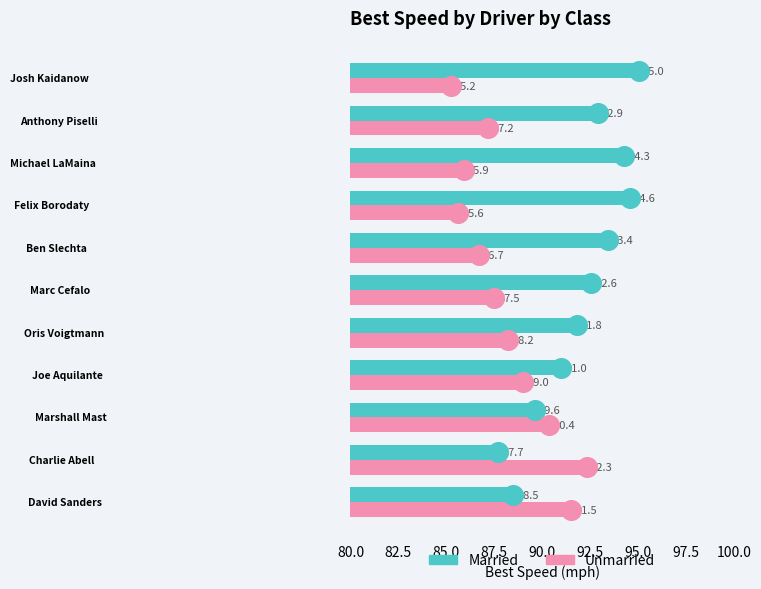

Which series has the largest total across all categories?

Married